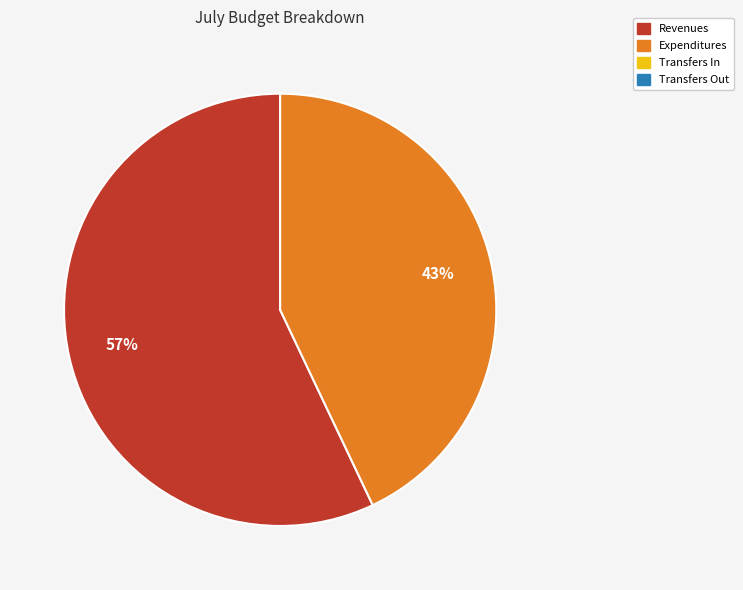

How many slices are in this pie chart?

2